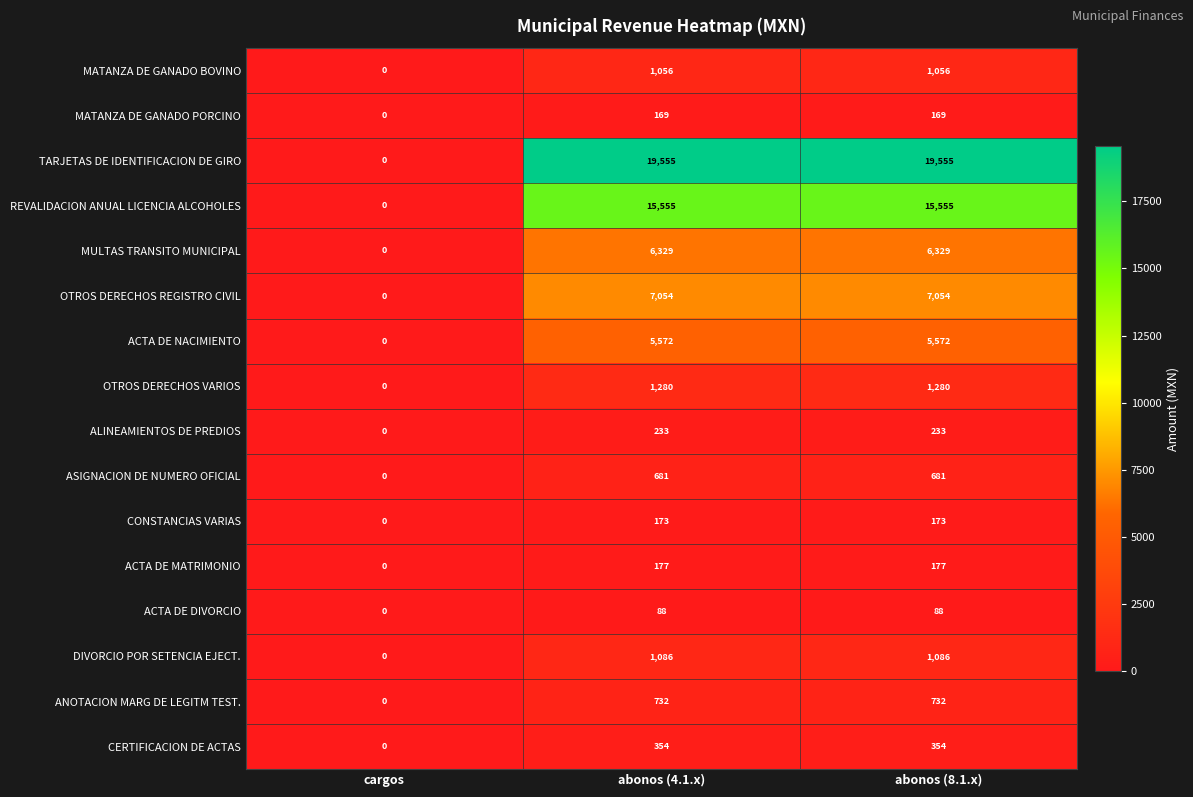

Which category has the lowest value across all series?

cargos